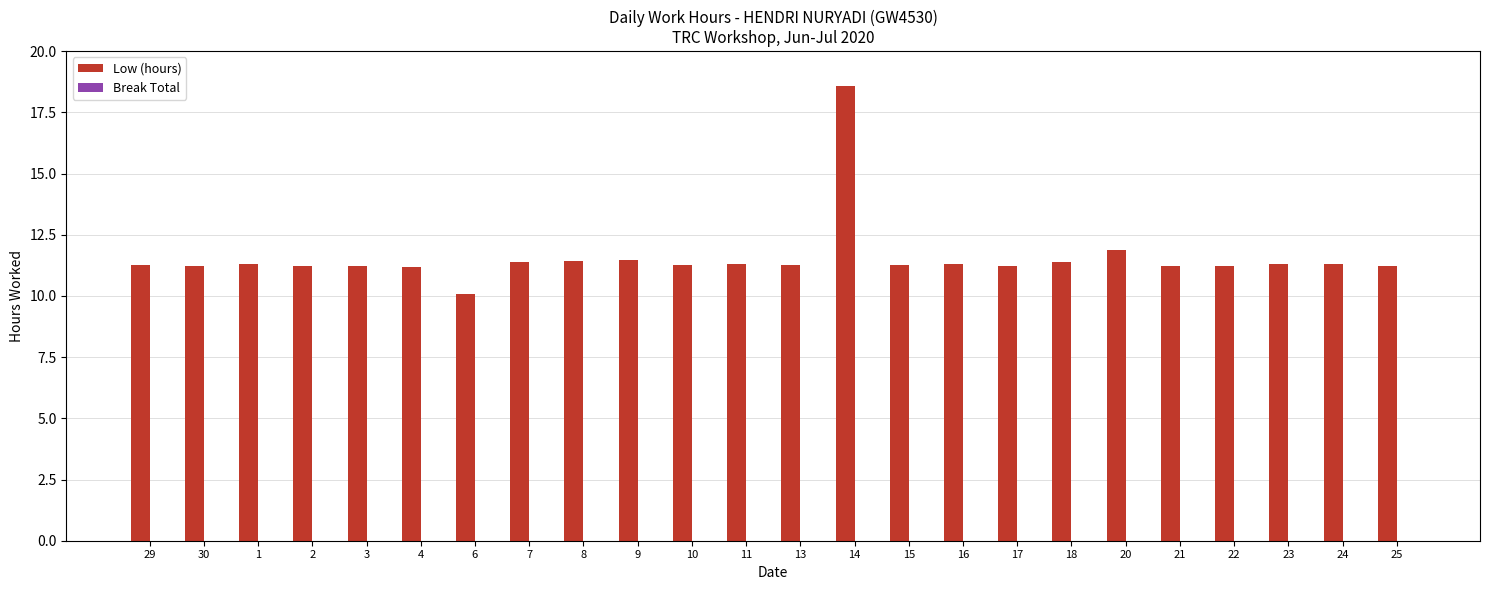

Is it true that the value at 1 is 11.3?

True